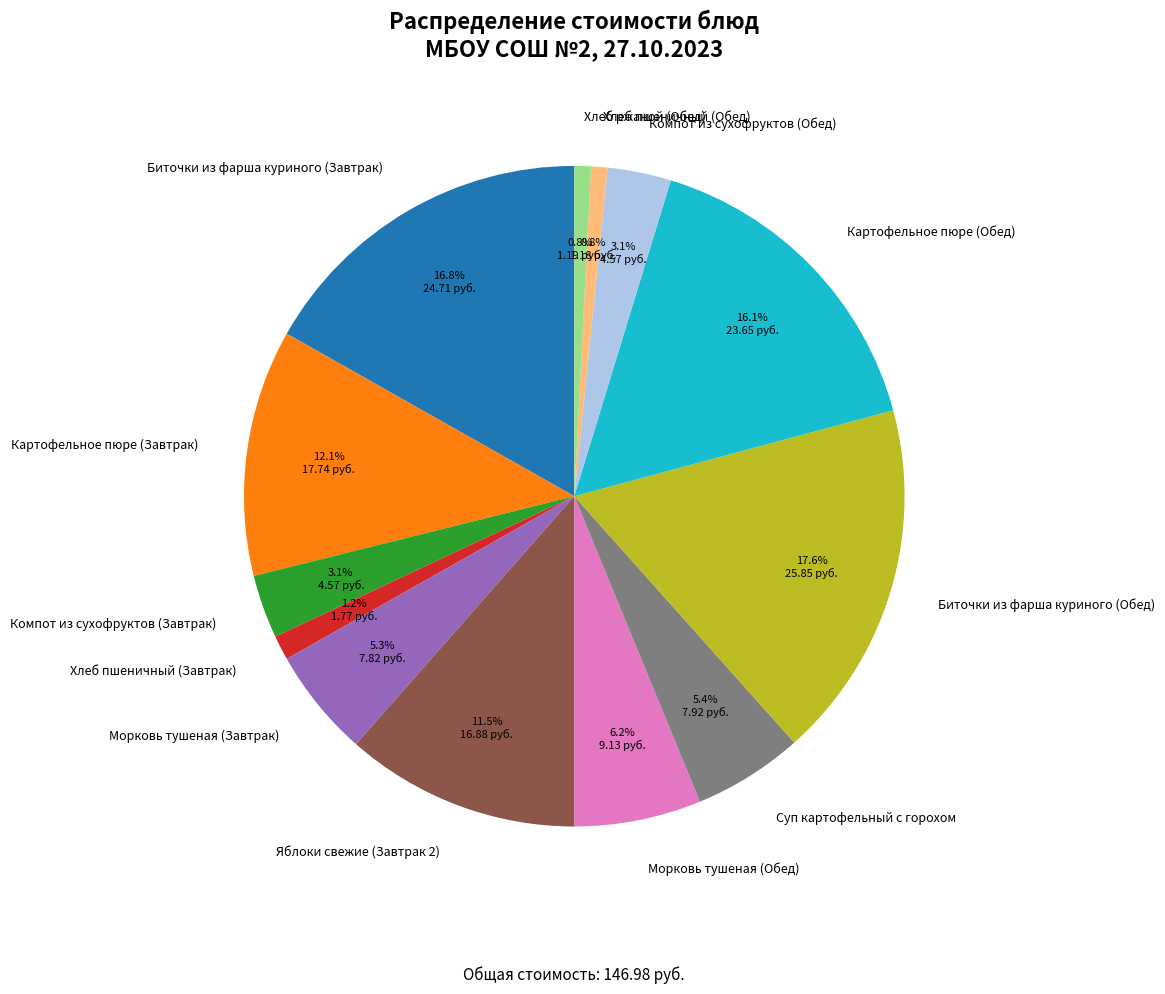

Count the number of slices in the pie.

13